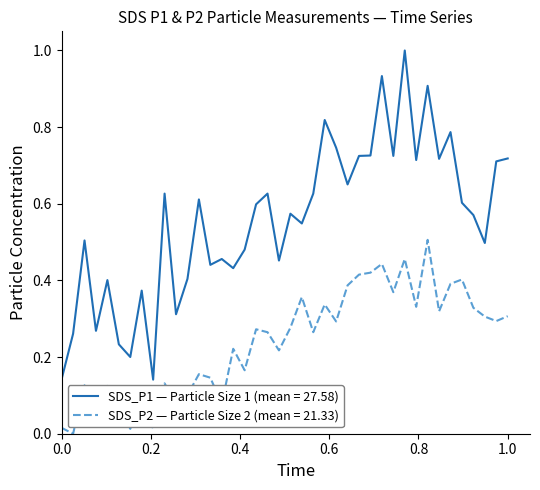

How many distinct data groups are displayed?

2